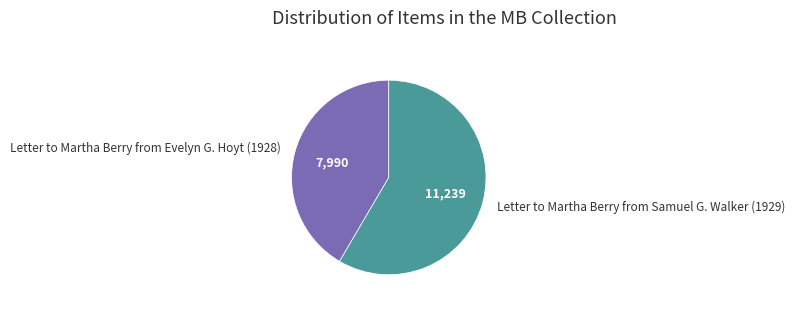

Which category accounts for the majority?

Letter to Martha Berry from Samuel G. Walker (1929)